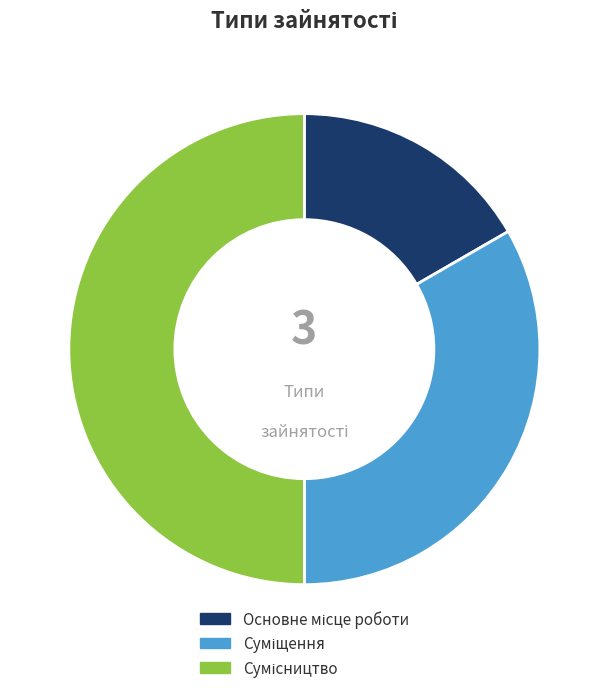

Count the number of slices in the pie.

3